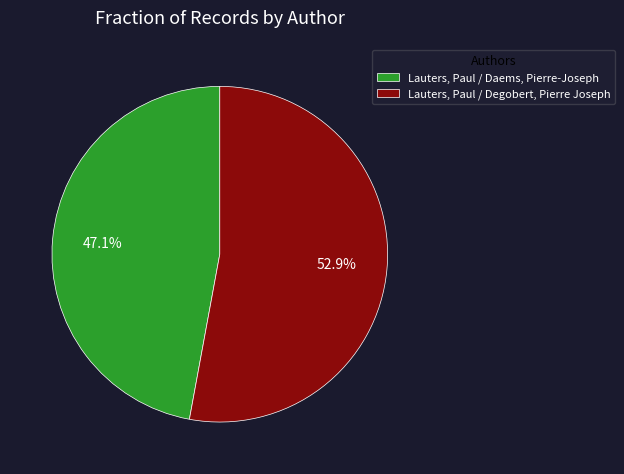

Is it true that Lauters, Paul / Degobert, Pierre Joseph is 53% of the pie?

True